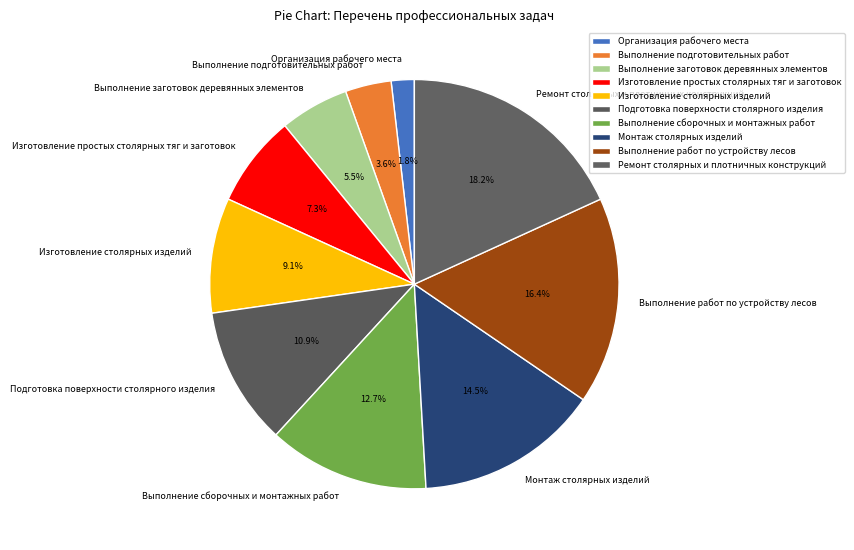

To the nearest percent, what is the difference between the Изготовление простых столярных тяг и заготовок and Выполнение сборочных и монтажных работ slice percentages?

5%